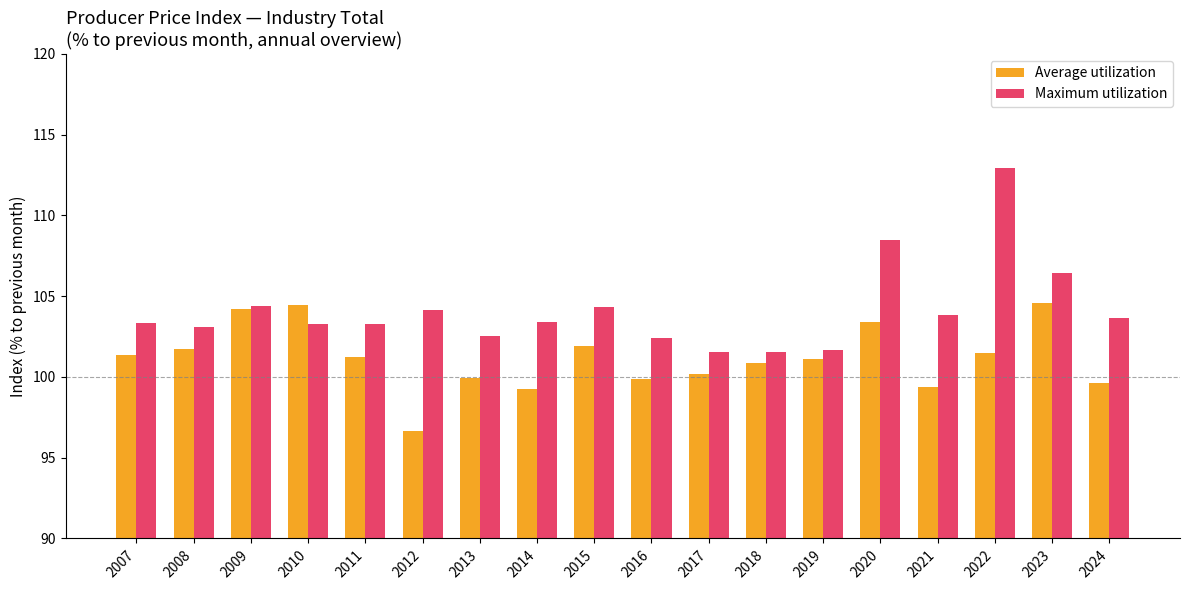

What value does the Maximum utilization series have at 2015?

104.3